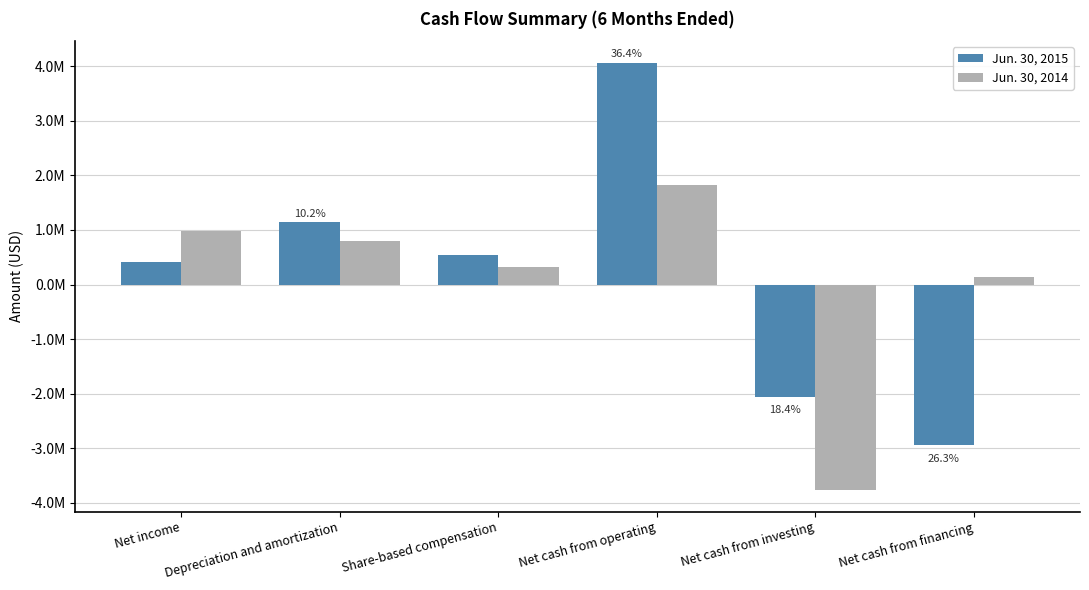

What are all the series names shown in the legend?

Jun. 30, 2015, Jun. 30, 2014